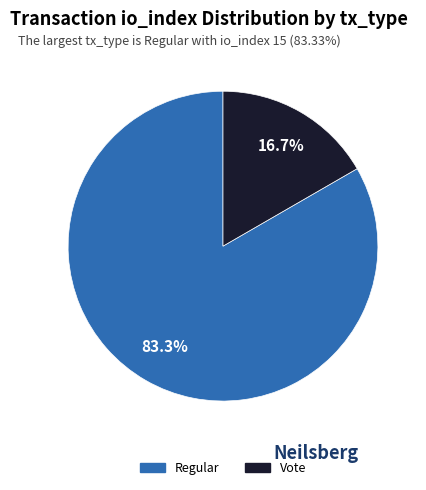

How many slices are in this pie chart?

2